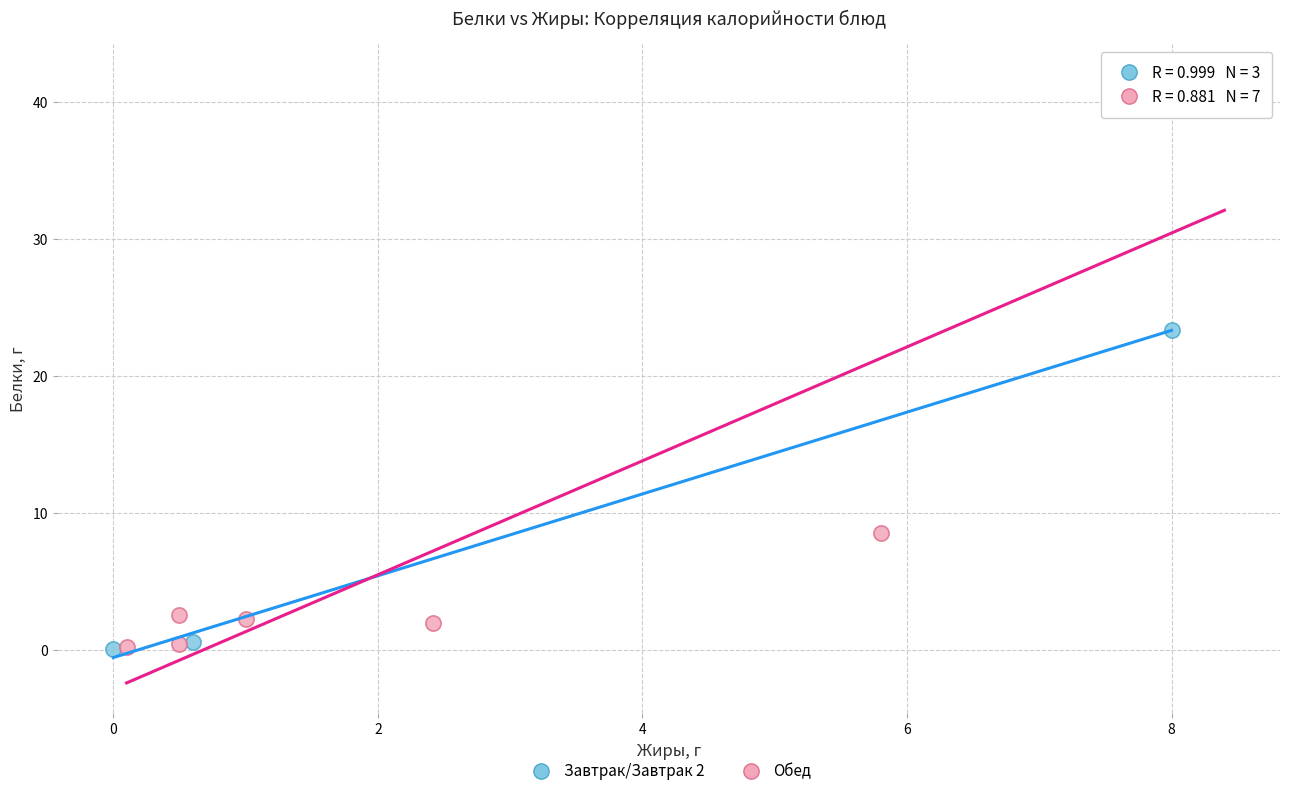

Which series contains the highest Y value?

Обед